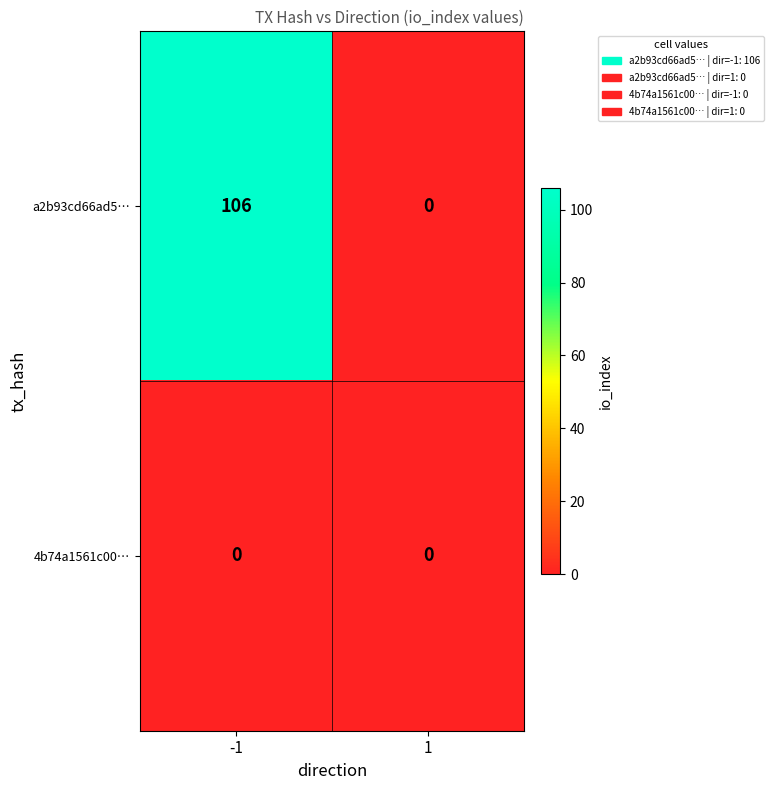

Reading left to right, what are all the values shown in this chart?

a2b93cd66ad5…: -1=106	1=0
4b74a1561c00…: -1=0	1=0